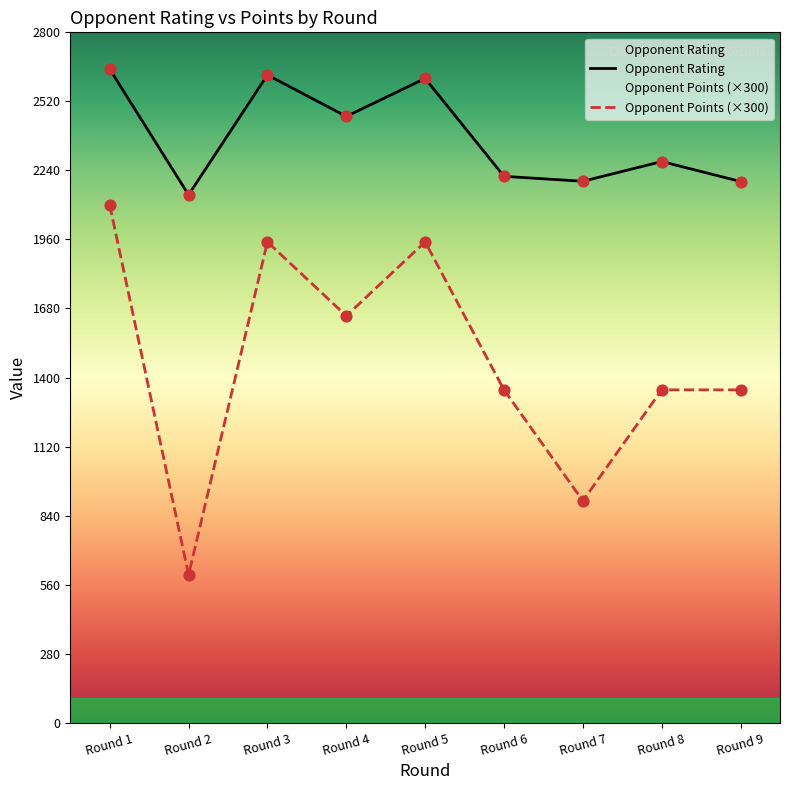

At which category is the sum across all series the highest?

Round 1